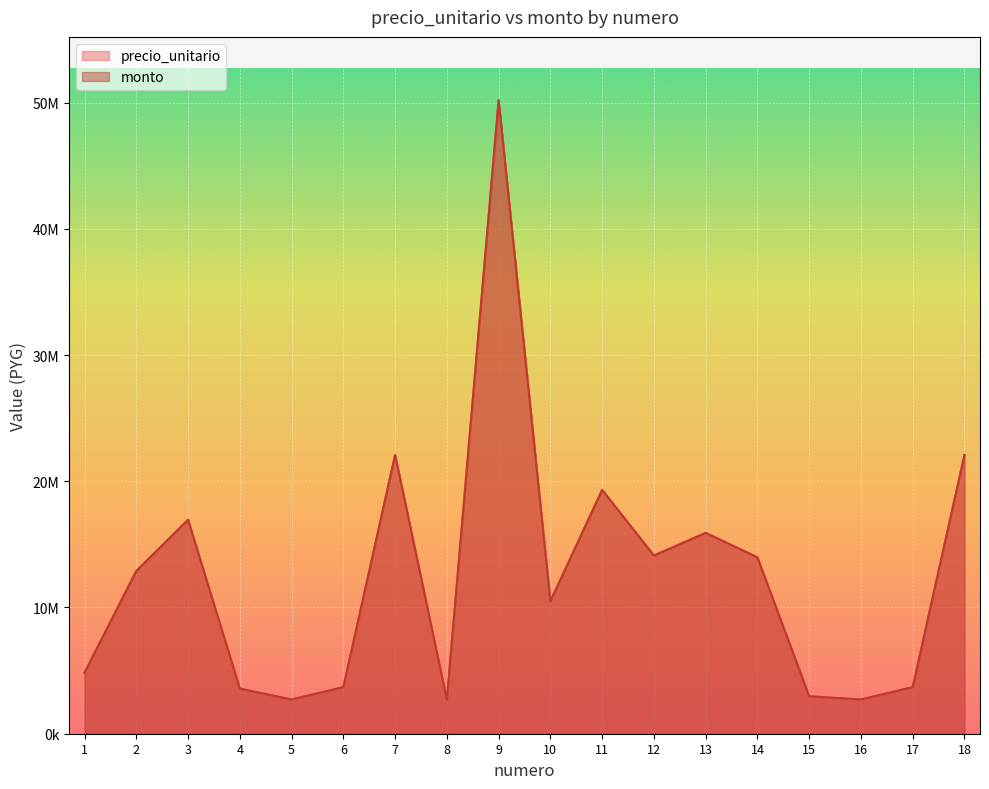

The value of monto at 14 is 6350889. True or false?

False